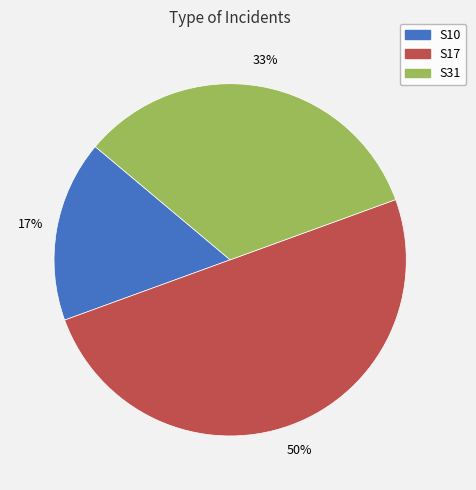

Which has a higher value, S10 or S31?

S31